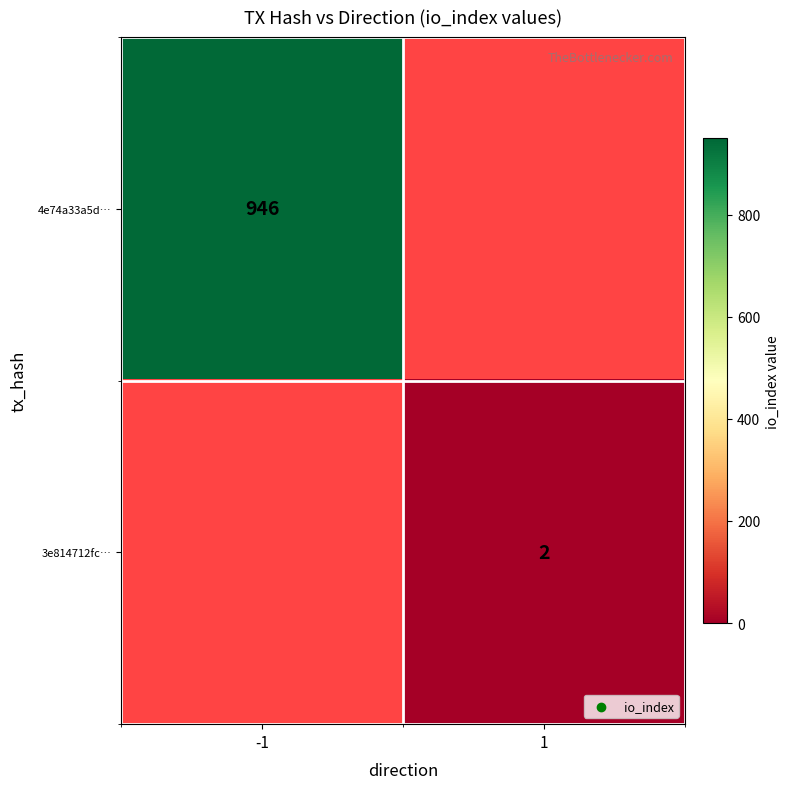

The value of 3e814712fc… at 1 is 1. True or false?

False